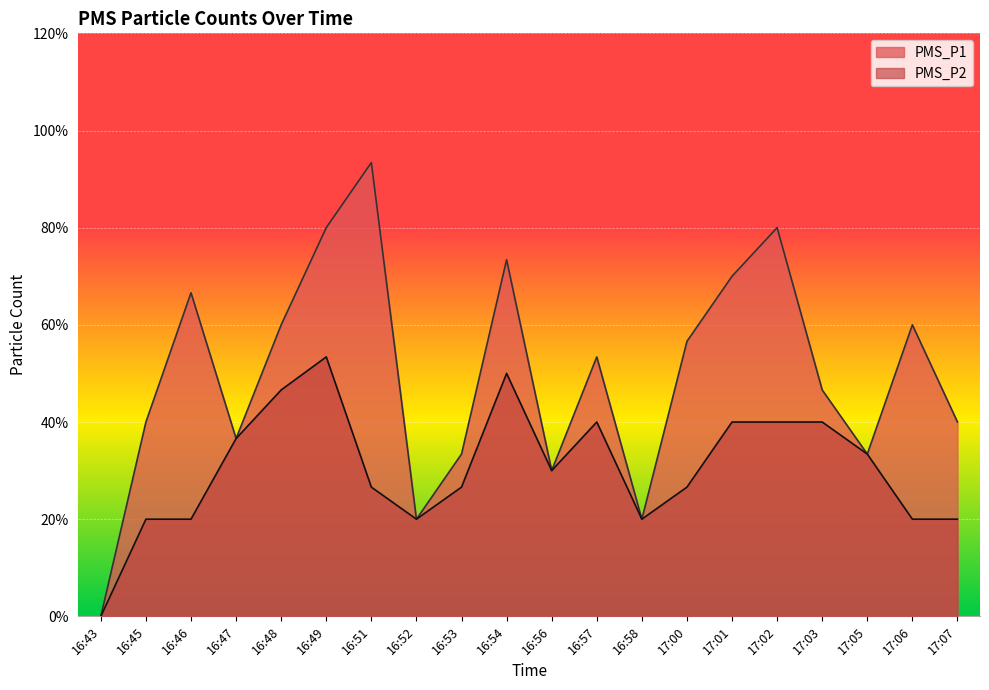

Reading left to right, what are all the values shown in this chart?

PMS_P1: 16:43=0.0	16:45=2.0	16:46=3.3	16:47=1.8	16:48=3.0	16:49=4.0	16:51=4.7	16:52=1.0	16:53=1.7	16:54=3.7	16:56=1.5	16:57=2.7	16:58=1.0	17:00=2.8	17:01=3.5	17:02=4.0	17:03=2.3	17:05=1.7	17:06=3.0	17:07=2.0
PMS_P2: 16:43=0.0	16:45=1.0	16:46=1.0	16:47=1.8	16:48=2.3	16:49=2.7	16:51=1.3	16:52=1.0	16:53=1.3	16:54=2.5	16:56=1.5	16:57=2.0	16:58=1.0	17:00=1.3	17:01=2.0	17:02=2.0	17:03=2.0	17:05=1.7	17:06=1.0	17:07=1.0